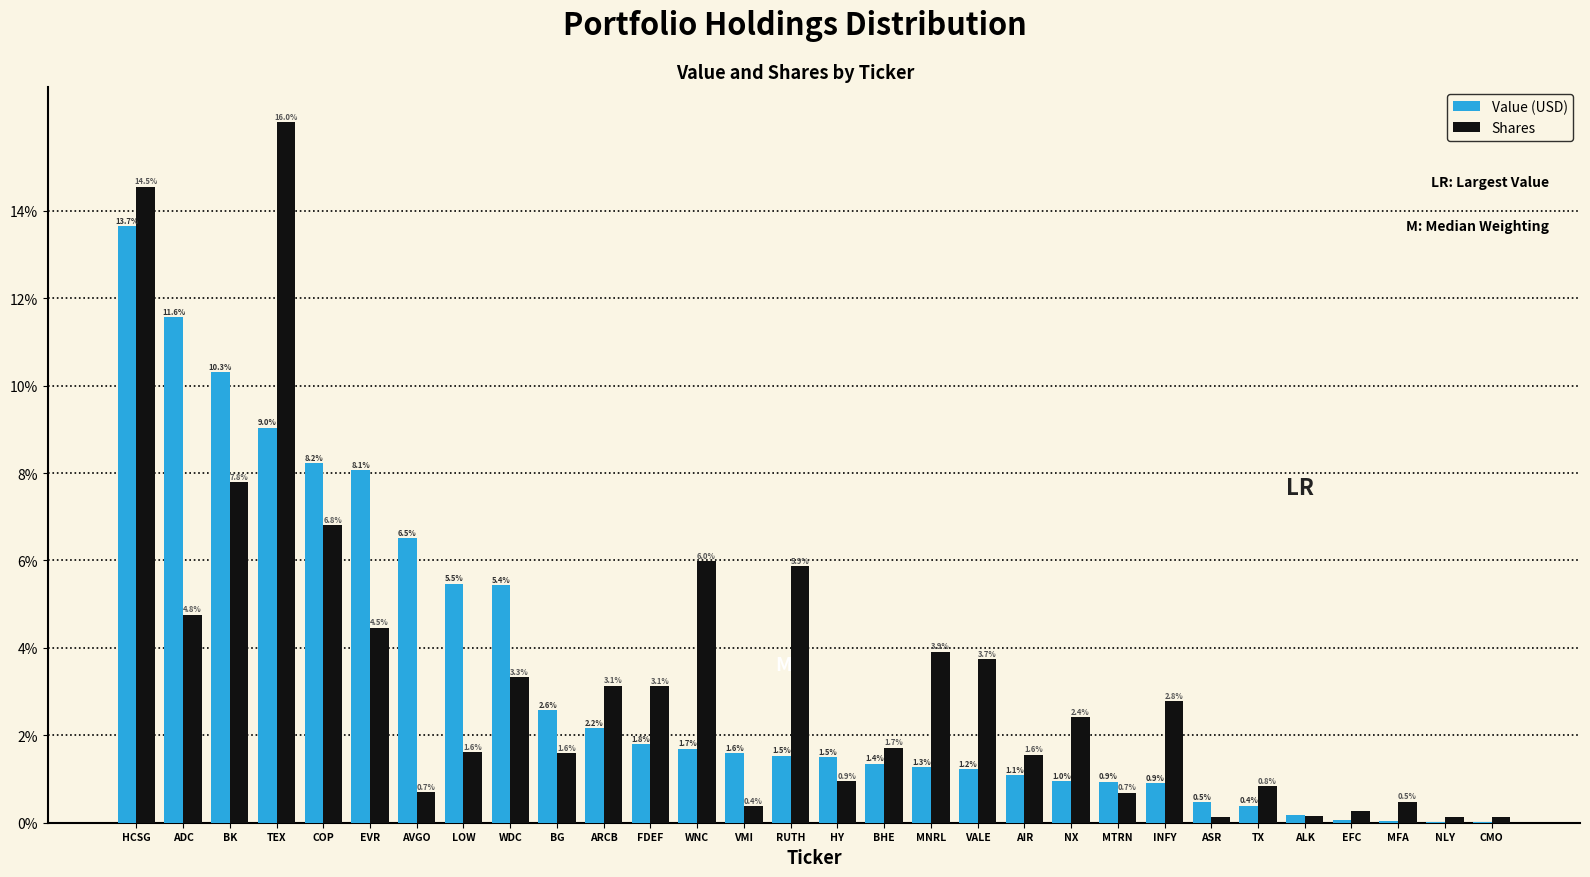

At which category is the sum across all series the highest?

HCSG